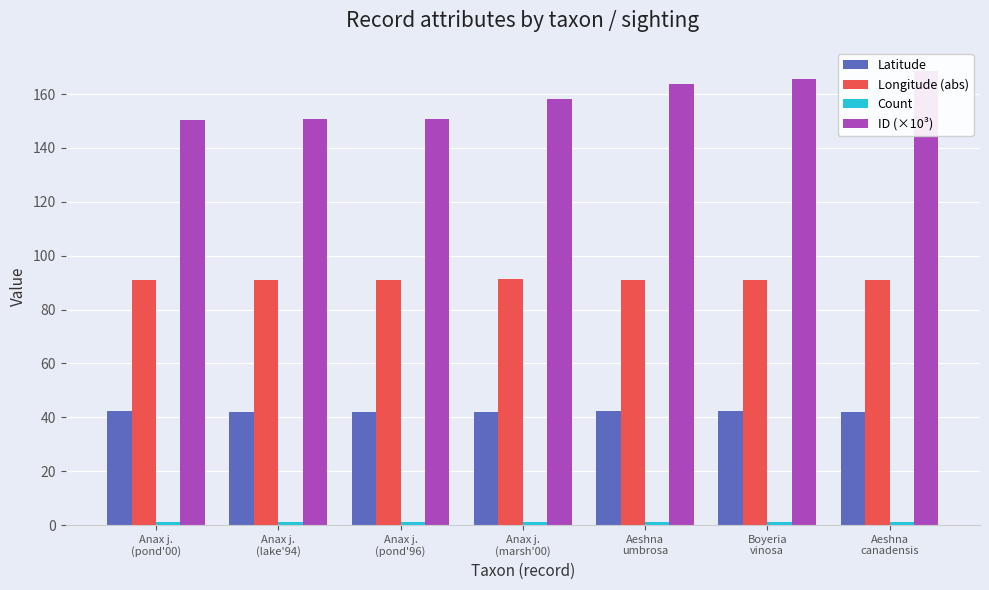

What is the label of the 1st bar from the left?

Anax j.
(pond'00)